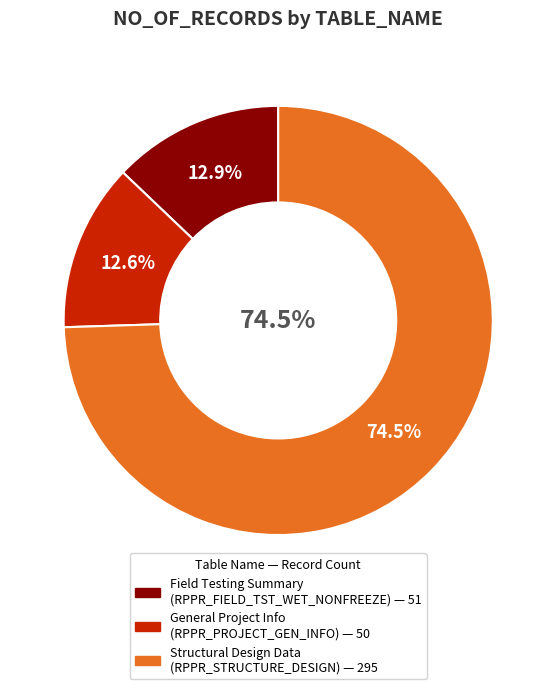

Which category has the smallest portion of the pie?

RPPR_PROJECT_GEN_INFO